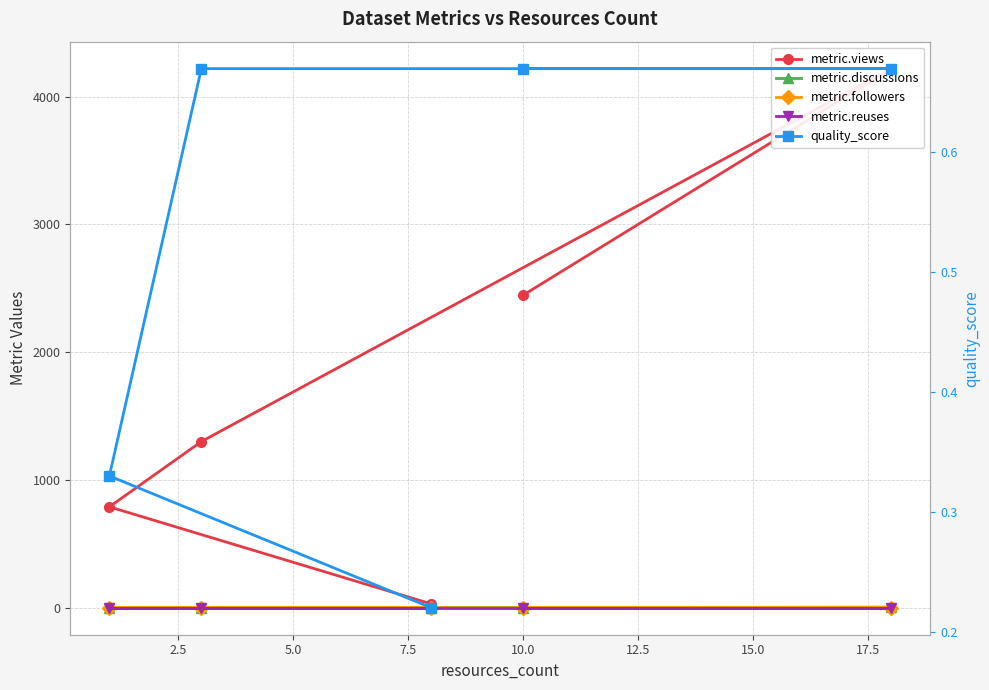

What is the value of the metric.views point at the 2nd from the left?

4220.0